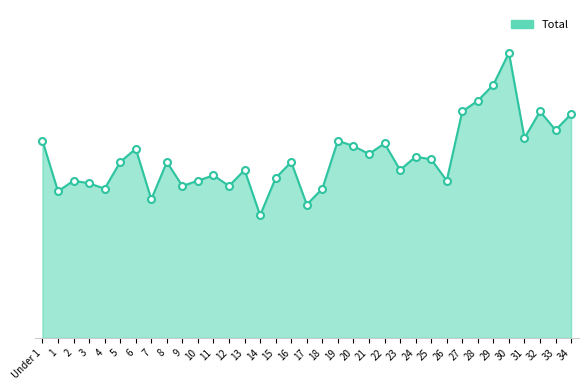

What position from the left is 23?

24